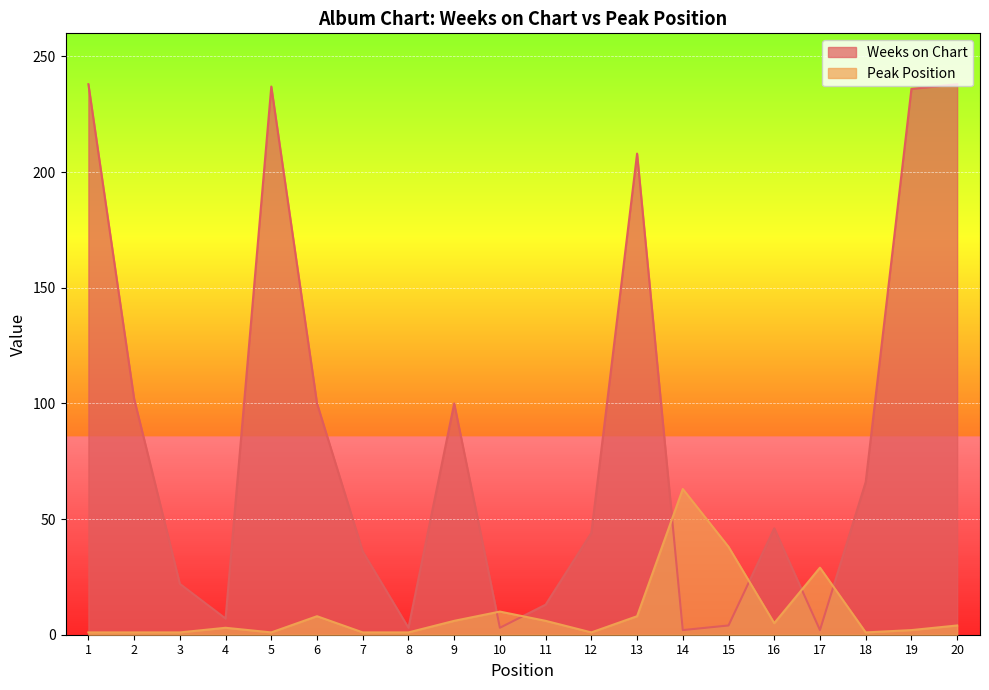

Which has a higher value, 8 or 1?

1